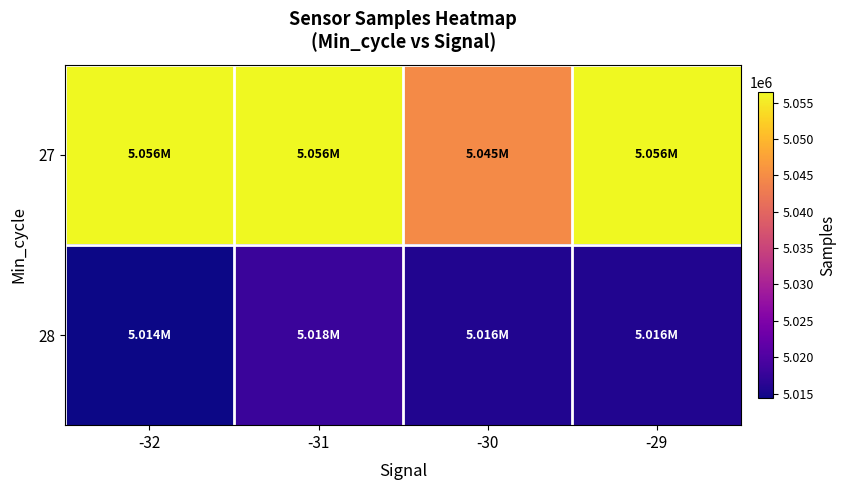

Which has a higher value, -29 or -30?

-29